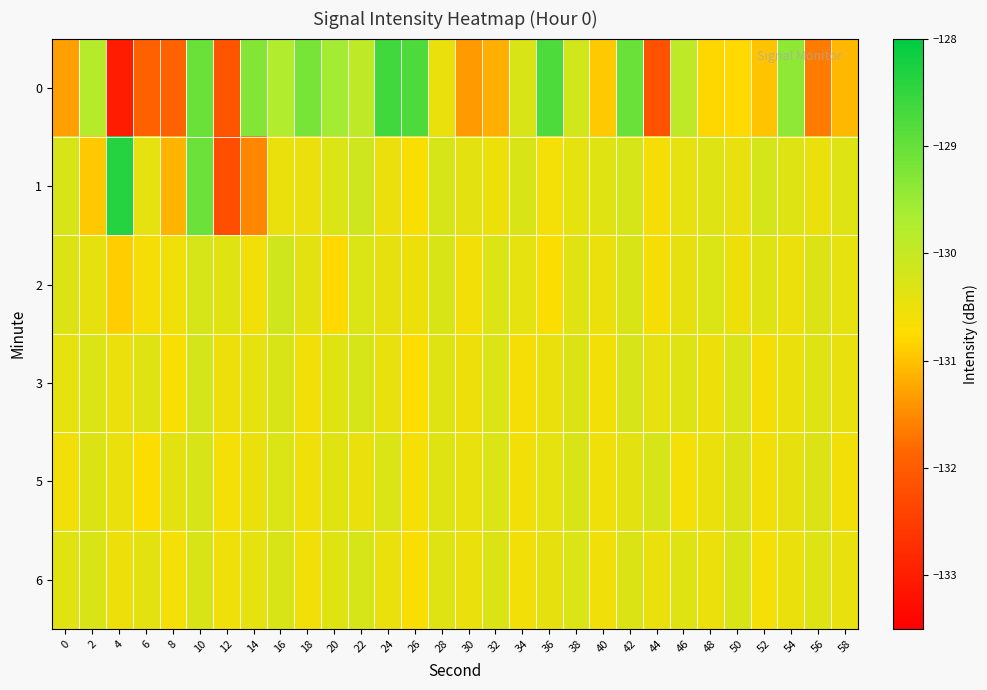

Reading left to right, what are all the values shown in this chart?

0: 0=-131.3	2=-129.8	4=-133.0	6=-131.9	8=-131.9	10=-129.0	12=-132.1	14=-129.3	16=-129.8	18=-129.2	20=-129.6	22=-129.9	24=-128.6	26=-128.8	28=-130.5	30=-131.4	32=-131.2	34=-130.3	36=-128.8	38=-130.2	40=-130.9	42=-129.0	44=-132.1	46=-129.9	48=-130.8	50=-130.8	52=-131.0	54=-129.4	56=-131.6	58=-131.1
1: 0=-130.2	2=-130.9	4=-128.4	6=-130.4	8=-131.1	10=-129.1	12=-132.2	14=-131.5	16=-130.5	18=-130.5	20=-130.3	22=-130.1	24=-130.5	26=-130.7	28=-130.2	30=-130.4	32=-130.5	34=-130.3	36=-130.6	38=-130.4	40=-130.4	42=-130.2	44=-130.6	46=-130.4	48=-130.3	50=-130.5	52=-130.2	54=-130.3	56=-130.5	58=-130.3
2: 0=-130.3	2=-130.4	4=-130.9	6=-130.6	8=-130.6	10=-130.2	12=-130.3	14=-130.6	16=-130.1	18=-130.4	20=-130.8	22=-130.3	24=-130.4	26=-130.5	28=-130.3	30=-130.6	32=-130.3	34=-130.4	36=-130.7	38=-130.3	40=-130.5	42=-130.3	44=-130.6	46=-130.4	48=-130.3	50=-130.5	52=-130.4	54=-130.5	56=-130.3	58=-130.4
3: 0=-130.4	2=-130.3	4=-130.5	6=-130.3	8=-130.7	10=-130.2	12=-130.5	14=-130.4	16=-130.3	18=-130.6	20=-130.3	22=-130.2	24=-130.5	26=-130.7	28=-130.3	30=-130.5	32=-130.3	34=-130.6	36=-130.5	38=-130.3	40=-130.6	42=-130.2	44=-130.4	46=-130.4	48=-130.5	50=-130.3	52=-130.6	54=-130.5	56=-130.3	58=-130.5
5: 0=-130.6	2=-130.3	4=-130.5	6=-130.7	8=-130.4	10=-130.3	12=-130.6	14=-130.5	16=-130.3	18=-130.5	20=-130.4	22=-130.5	24=-130.3	26=-130.6	28=-130.3	30=-130.5	32=-130.3	34=-130.6	36=-130.4	38=-130.3	40=-130.5	42=-130.4	44=-130.2	46=-130.6	48=-130.5	50=-130.3	52=-130.6	54=-130.4	56=-130.3	58=-130.6
6: 0=-130.4	2=-130.3	4=-130.5	6=-130.4	8=-130.6	10=-130.3	12=-130.5	14=-130.4	16=-130.3	18=-130.6	20=-130.3	22=-130.2	24=-130.5	26=-130.7	28=-130.4	30=-130.5	32=-130.3	34=-130.6	36=-130.4	38=-130.3	40=-130.6	42=-130.3	44=-130.5	46=-130.4	48=-130.5	50=-130.3	52=-130.6	54=-130.5	56=-130.3	58=-130.5